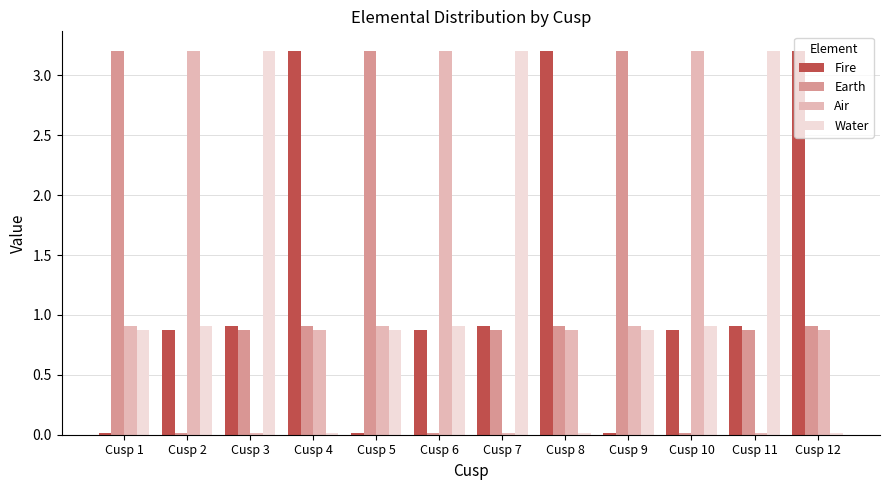

At how many categories does at least one series exceed 1?

12